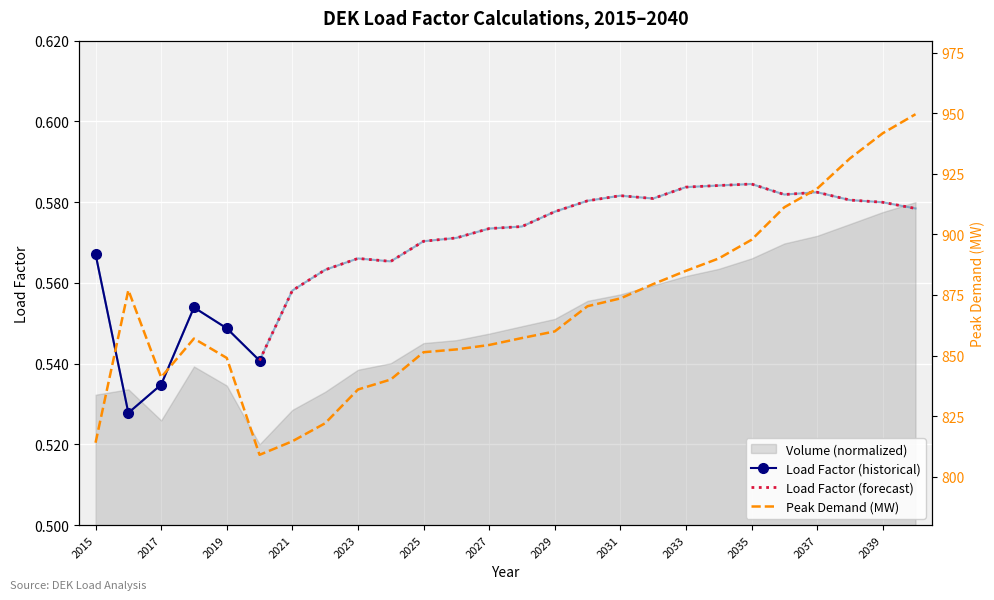

At which label does Load Factor reach its peak?

2035